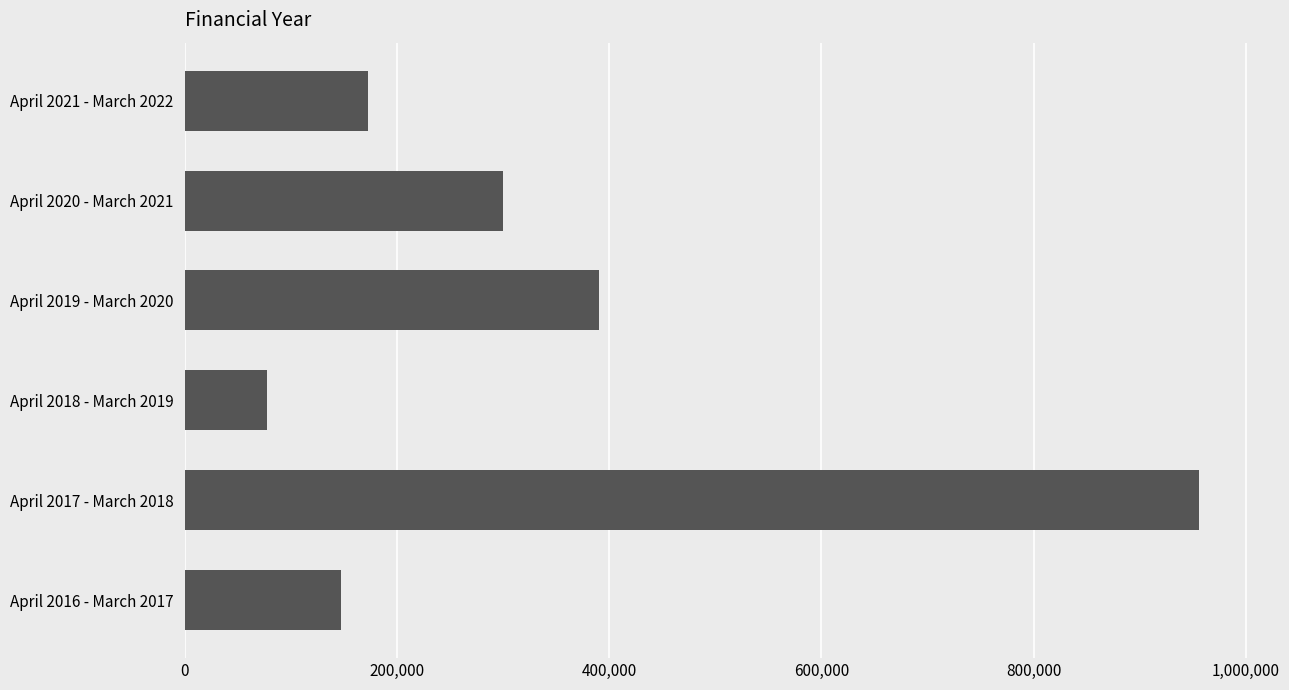

How many values are below 300294?

3